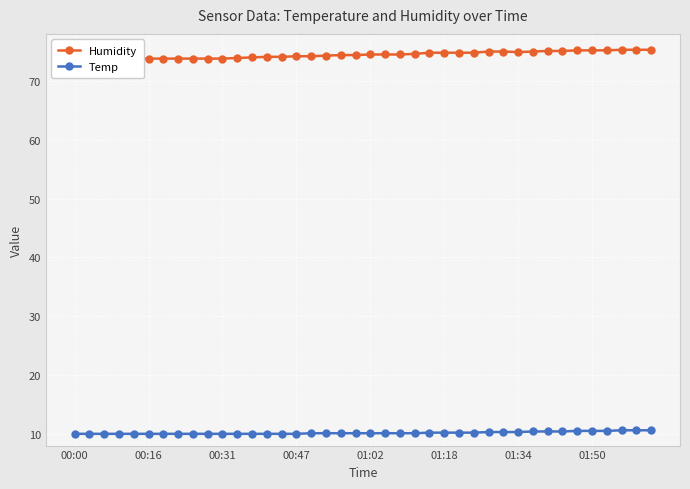

True or false: Humidity and Temp cross at least once.

False